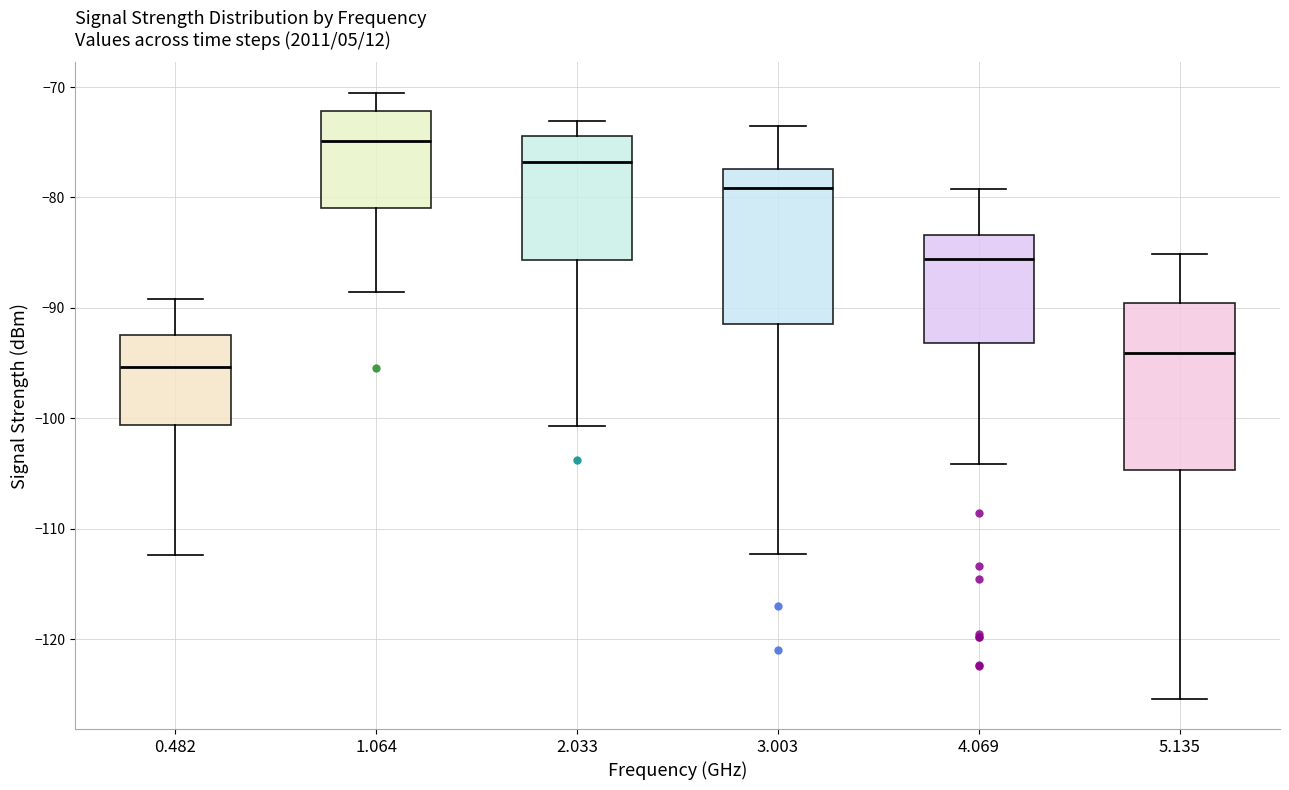

Which box has the highest median line?

1.064